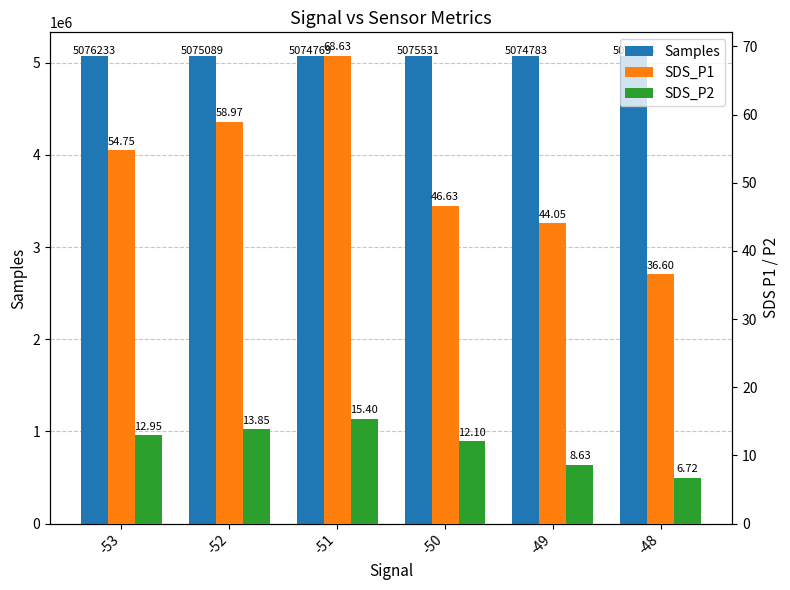

Which series has the largest total across all categories?

Samples